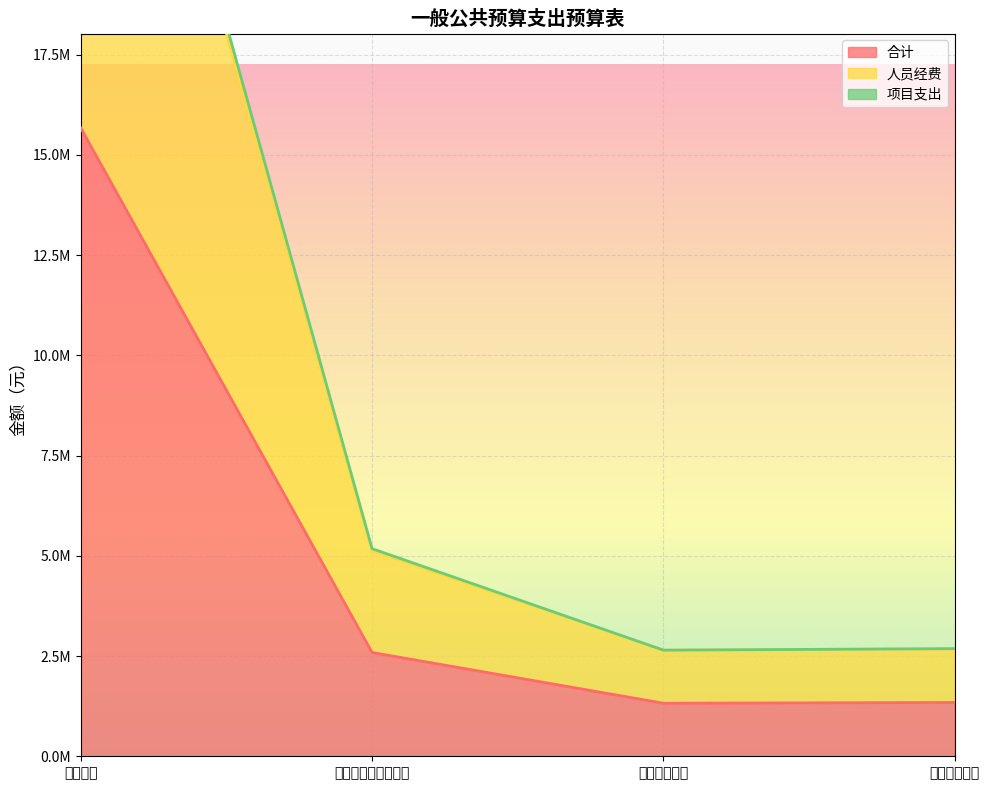

What is the total value across all series at 住房保障支出?

6710740.0